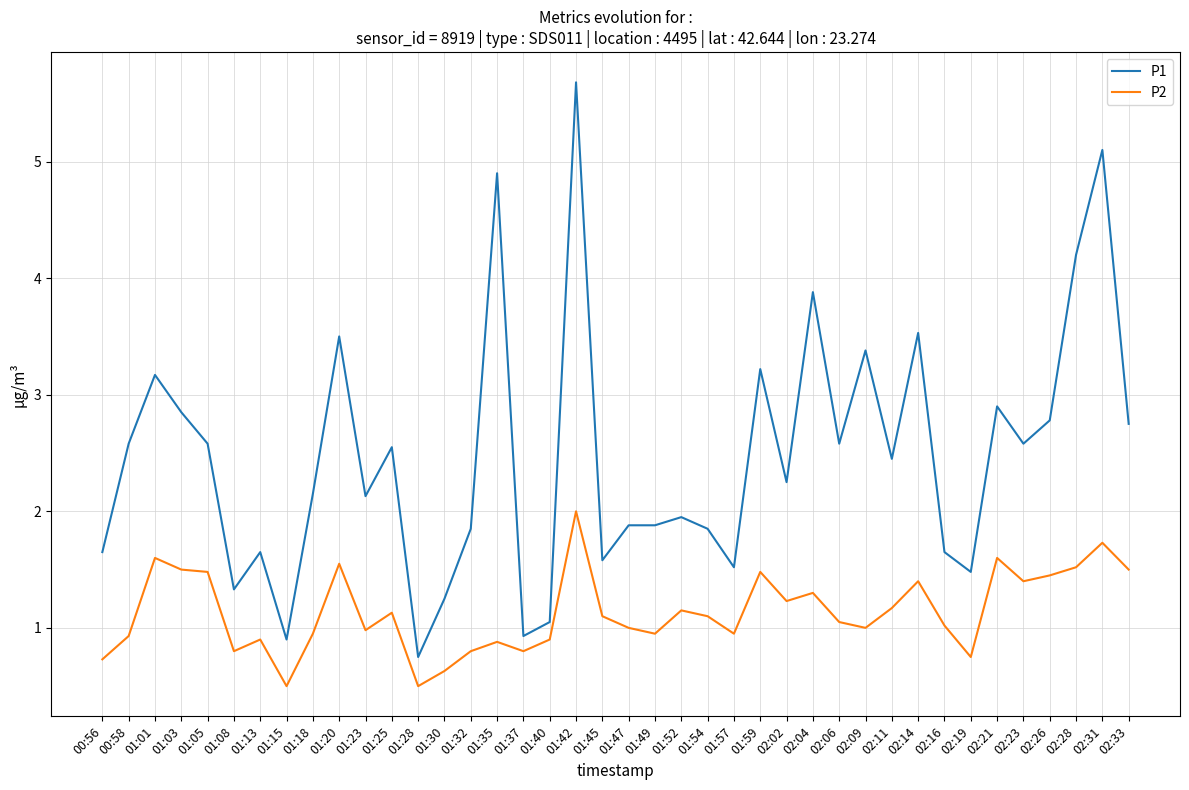

What is the difference between the P1 values at 01:32 and 01:18?

0.3